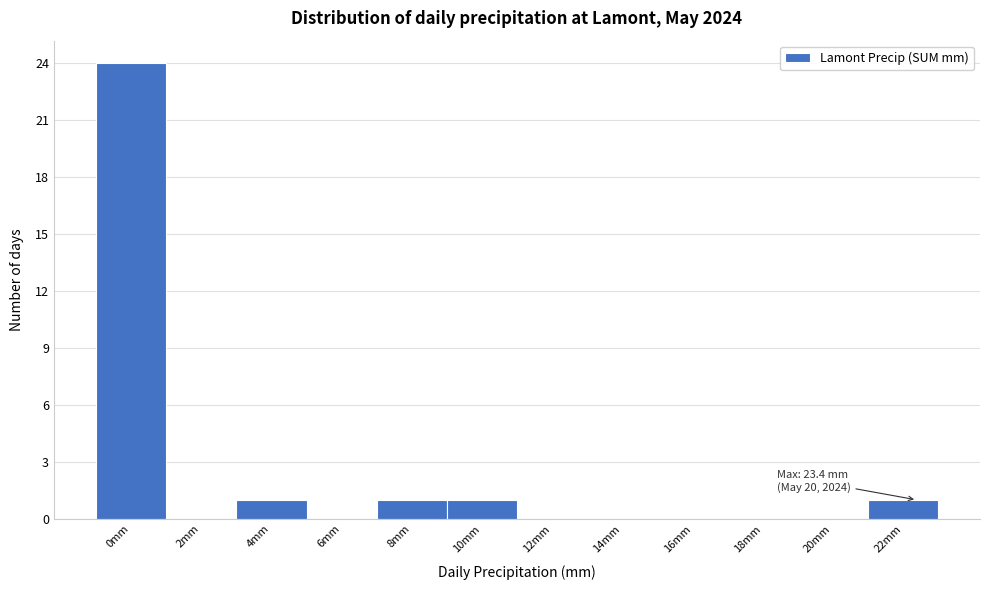

Reading left to right, list all the values displayed in this chart.

0mm=24	2mm=0	4mm=1	6mm=0	8mm=1	10mm=1	12mm=0	14mm=0	16mm=0	18mm=0	20mm=0	22mm=1